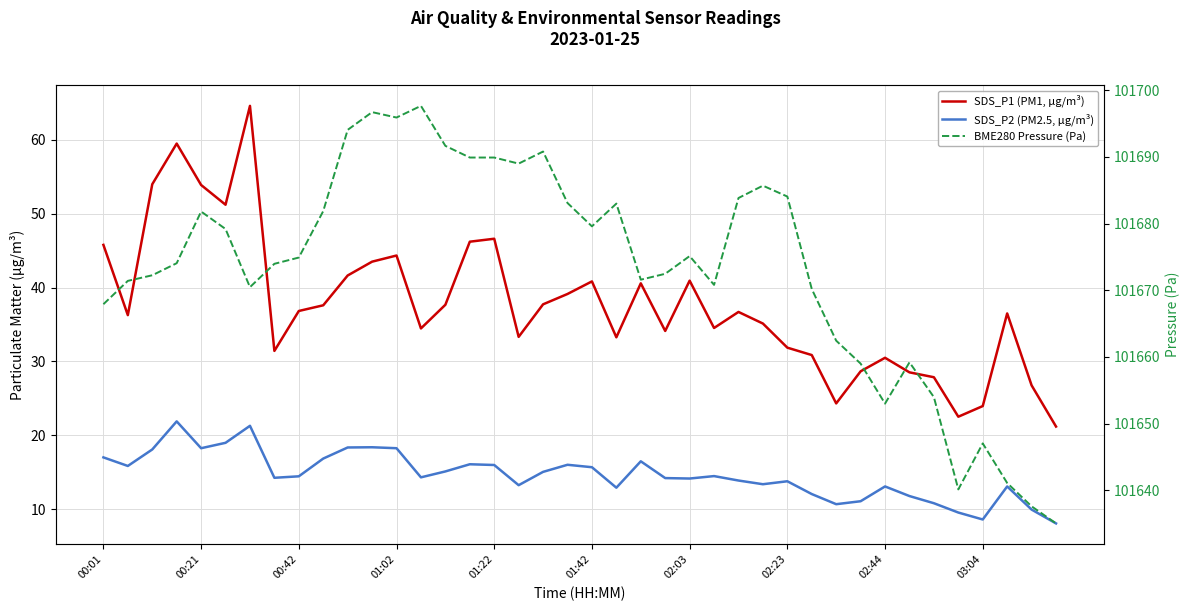

Is the value of SDS_P2 (PM2.5, µg/m³) at 20 greater than the value of SDS_P1 (PM1, µg/m³) at 33?

No